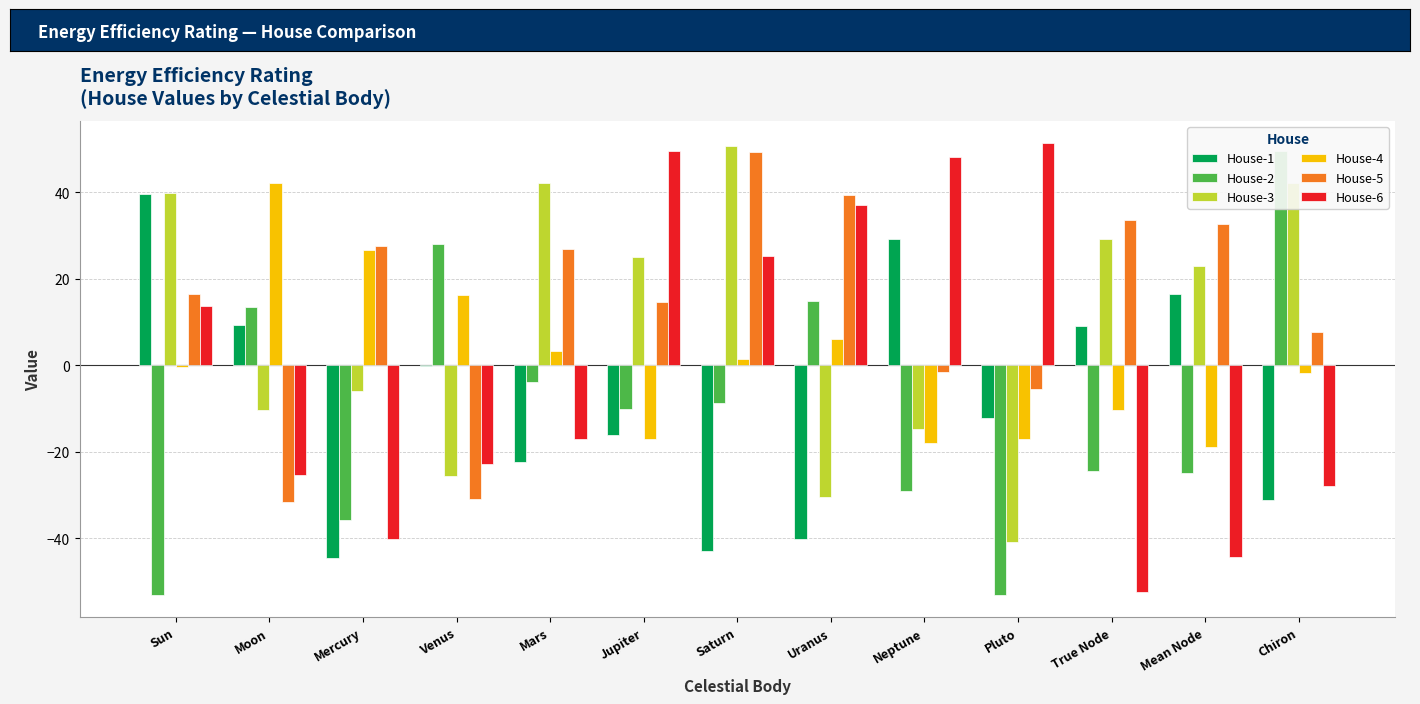

At which category is the sum across all series the highest?

Saturn